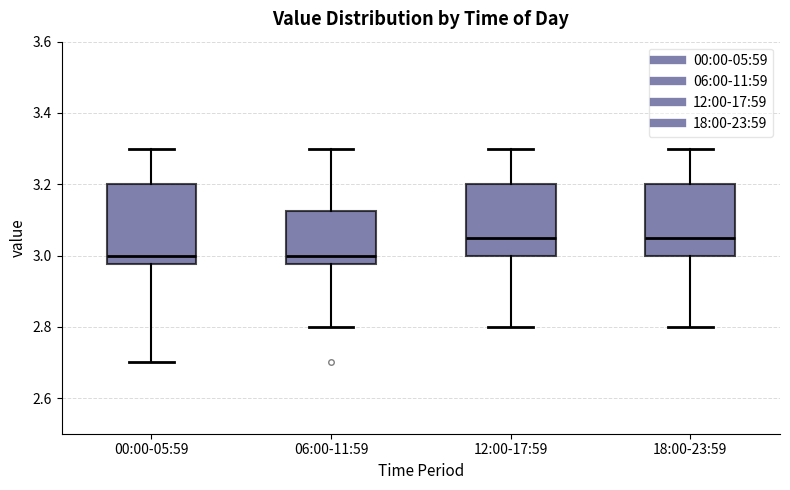

Where does the upper whisker of the box for 06:00-11:59 end on the y-axis? The values are not printed on the chart, so give them approximately, as read against the axis.

3.30